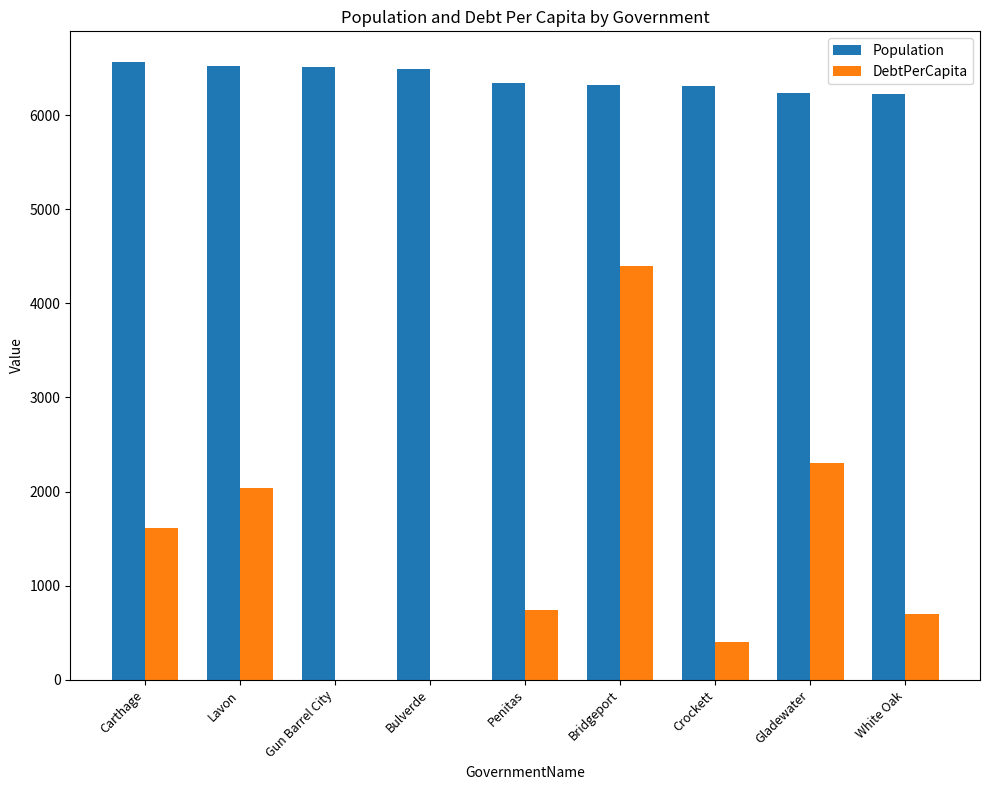

What is the total value across all series at White Oak?

6925.6